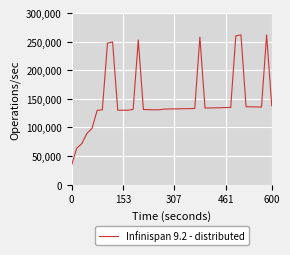

What is the smallest value displayed?

33535